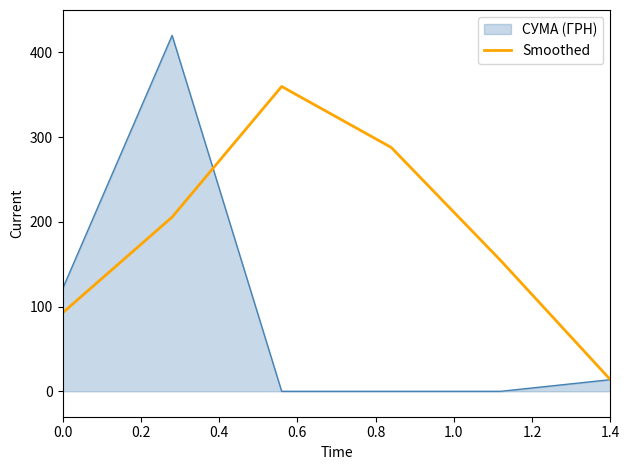

How many distinct data groups are displayed?

2